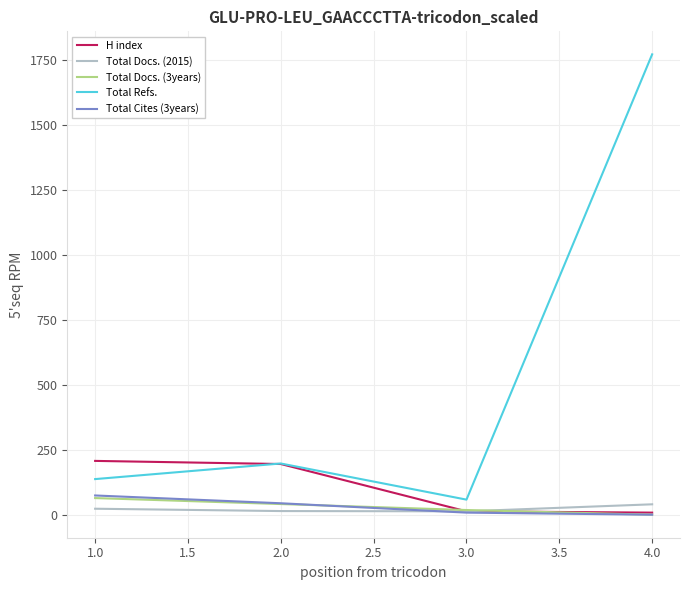

How many lines are shown in the chart?

5